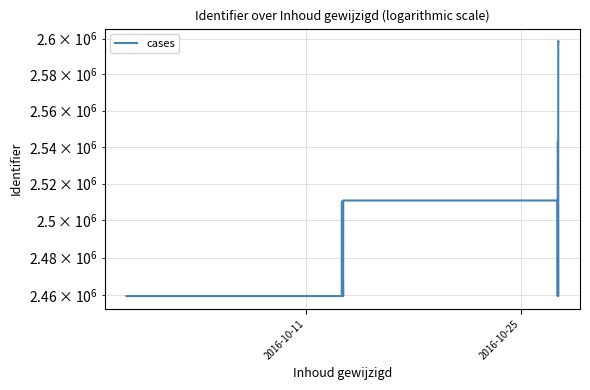

Reading right to left, extract all data points from this chart.

2598277	2598276	2598274	2598275	2598470	2459586	2542888	2542863	2542861	2542853	2459585	2510798	2510804	2510801	2510803	2510796	2459584	2510161	2510162	2510159	2459583	2459580	2459582	2459581	2459579	2459578	2459577	2459576	2459575	2459574	2459573	2459572	2459569	2459566	2459563	2459561	2459560	2459557